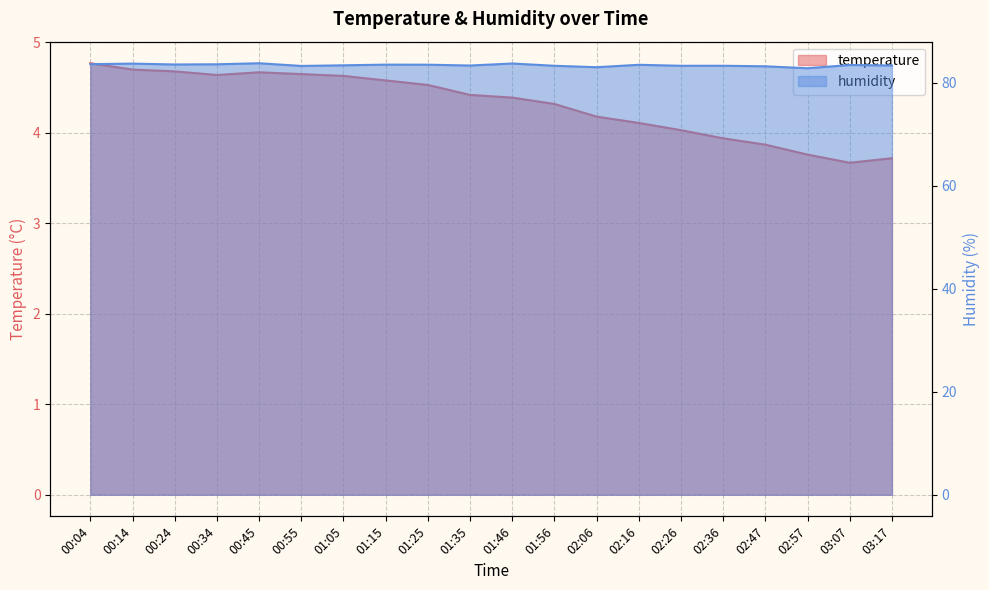

True or false: humidity has a value of 124.4 at 02:57.

False